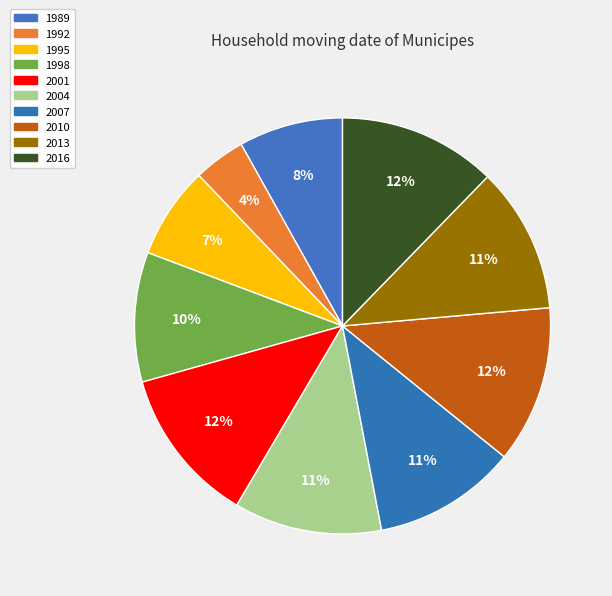

What is the largest slice in the pie chart?

2016